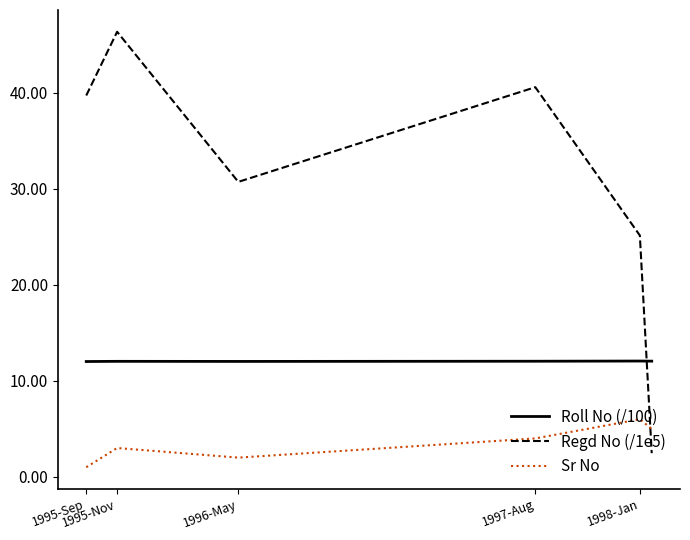

What is the highest value of the Sr No series?

6.0